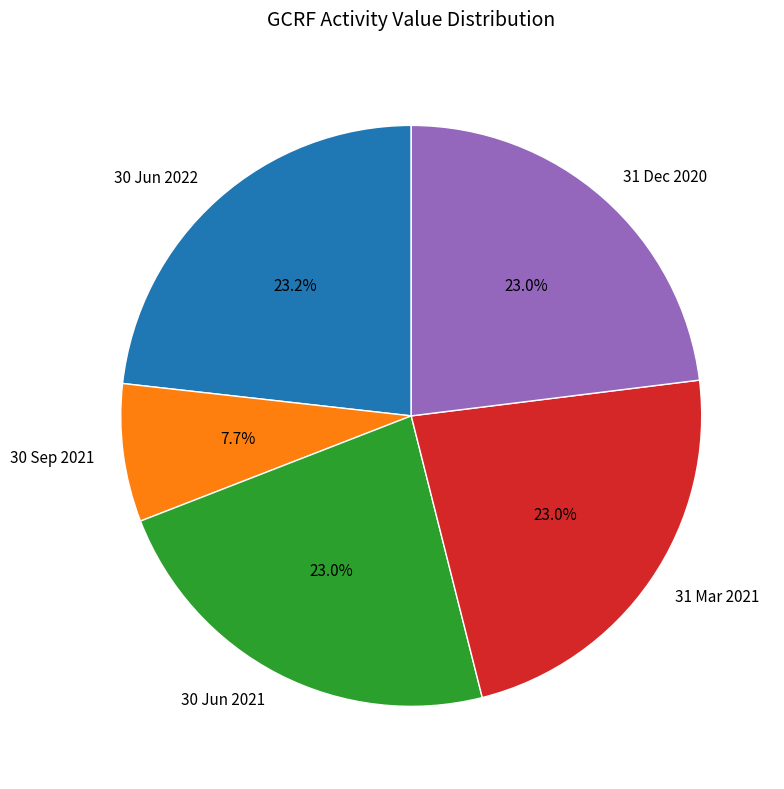

Is 30 Jun 2022 the majority of the pie?

No